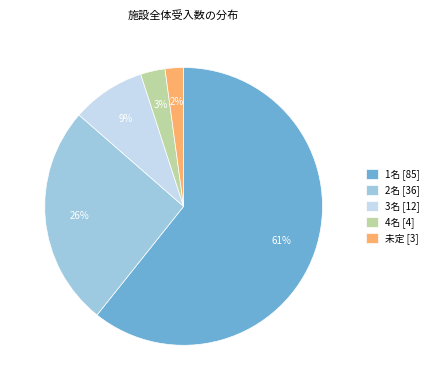

Which has a higher value, 未定 or 2名?

2名